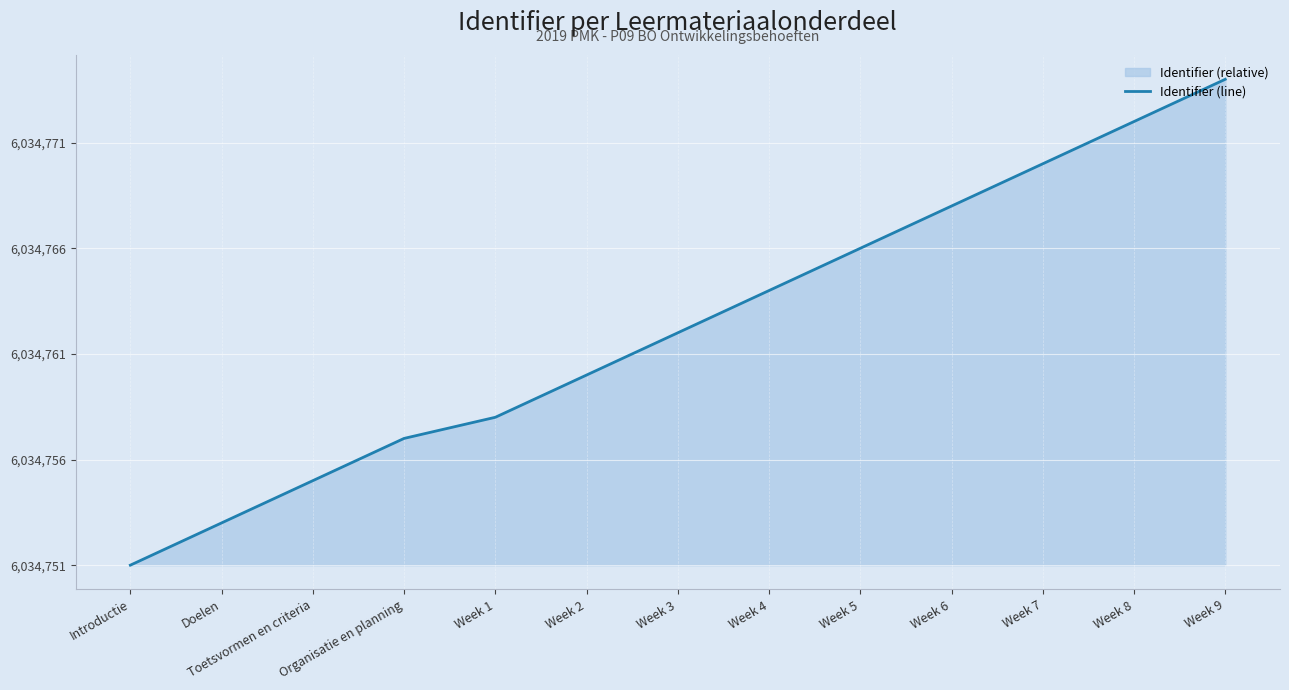

What is the change in value from Week 7 to Week 8?

+2